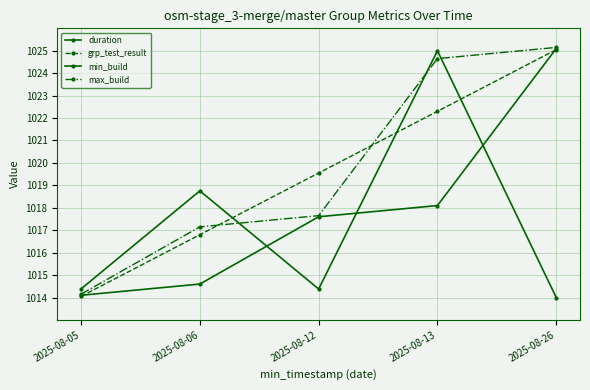

Which series has the largest total across all categories?

max_build